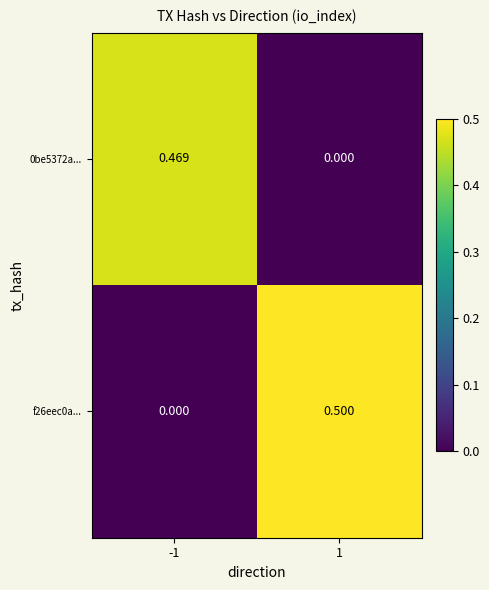

Is the value of 0be5372a... at -1 greater than the value of f26eec0a... at 1?

No